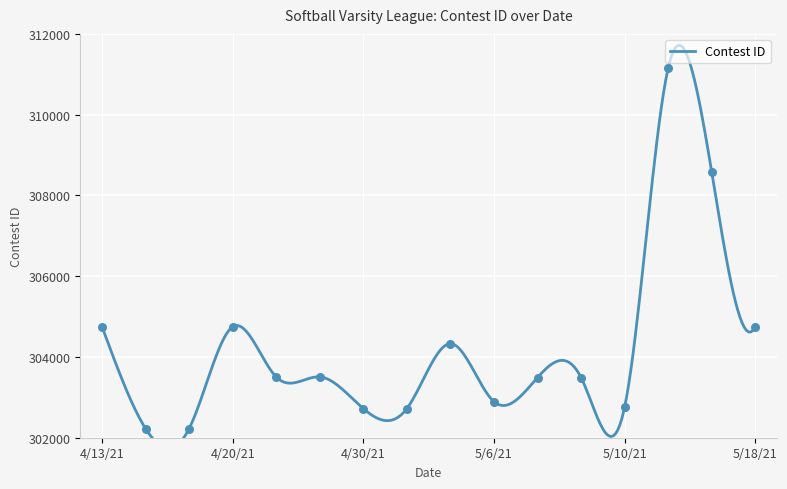

Between 4/23/21 and 4/23/21, which is larger?

4/23/21